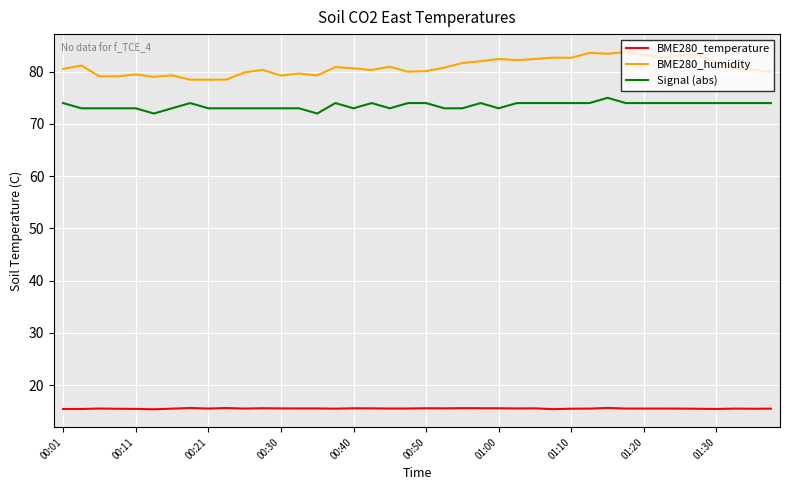

Which series has the largest range (max minus min)?

BME280_humidity